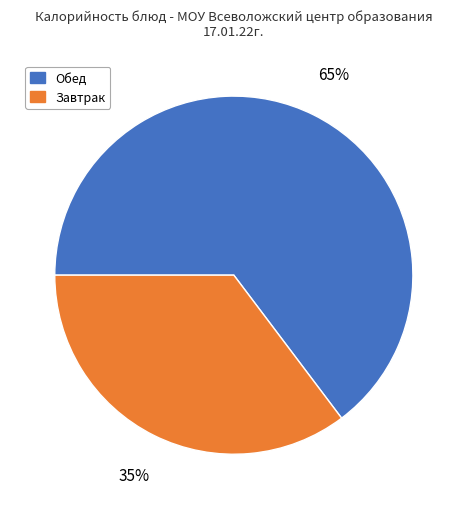

Count the number of slices in the pie.

2